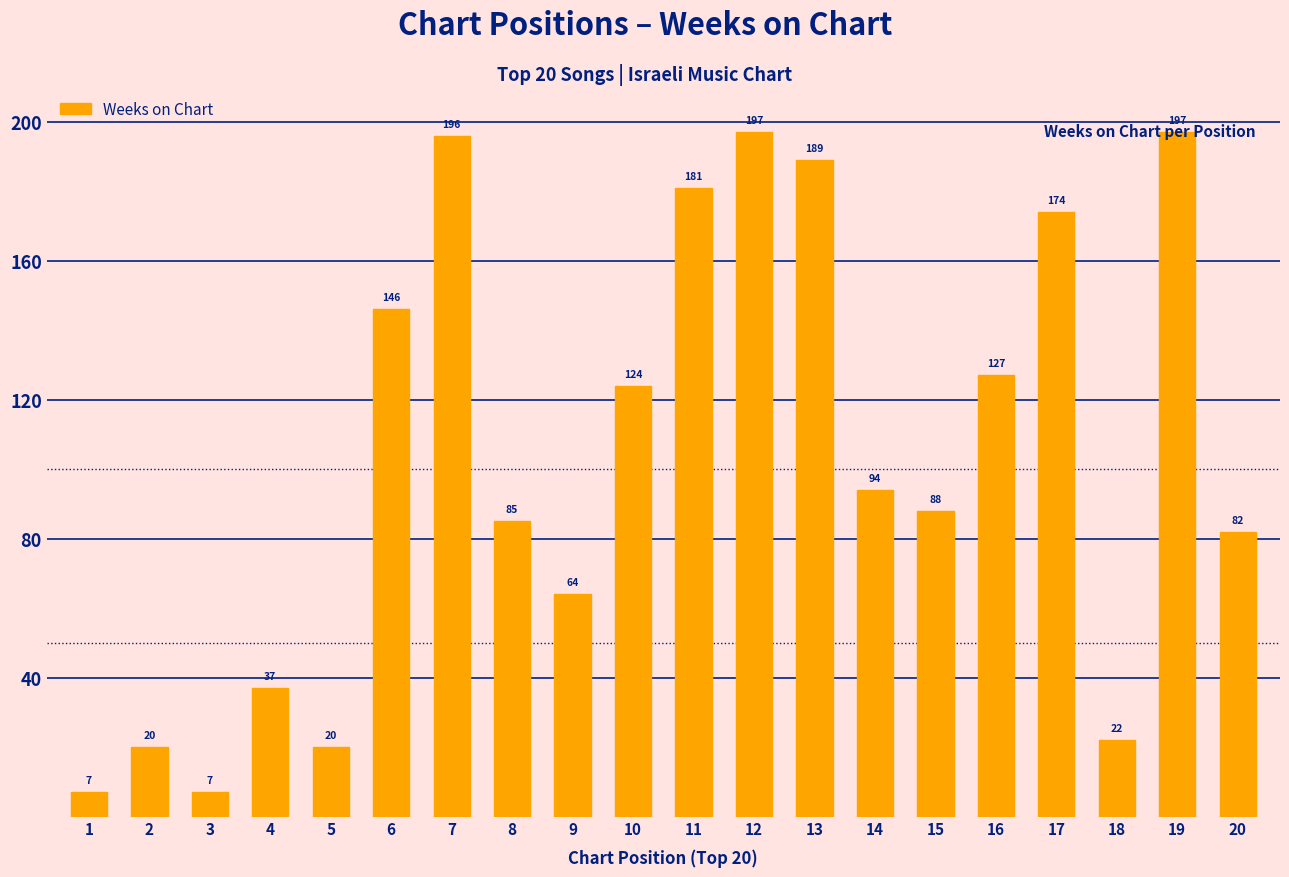

What is the sum of the values at 14 and 9?

158